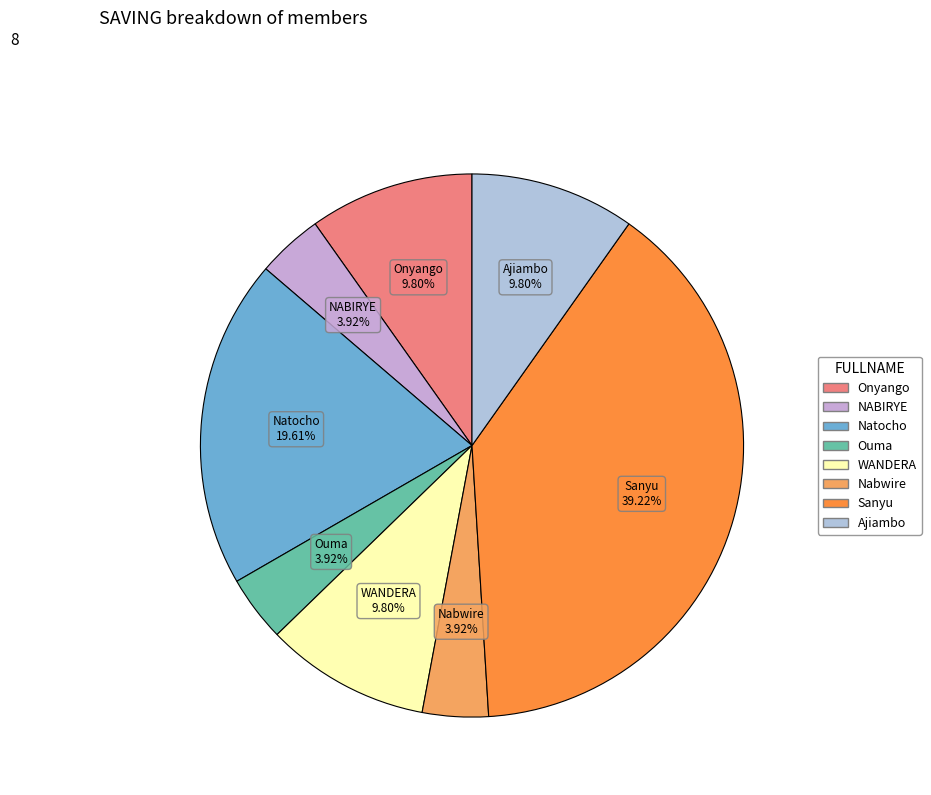

Is there any slice that represents more than half of the pie?

No